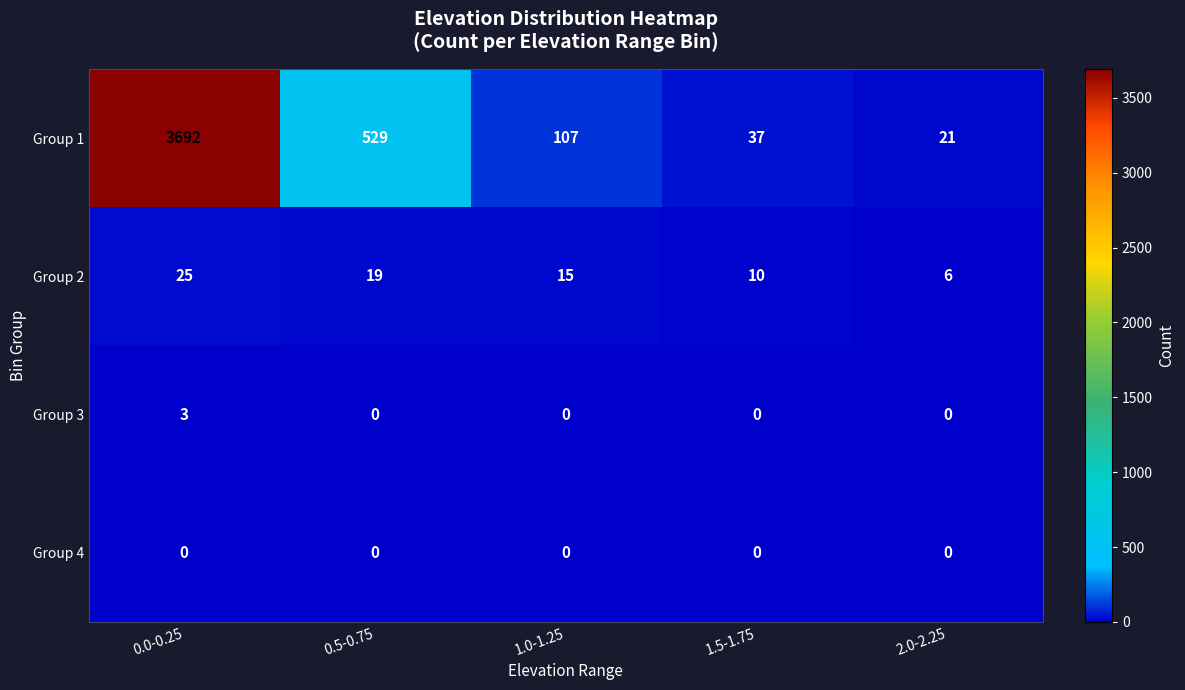

What value does the Group 2 series have at 1.0-1.25?

15